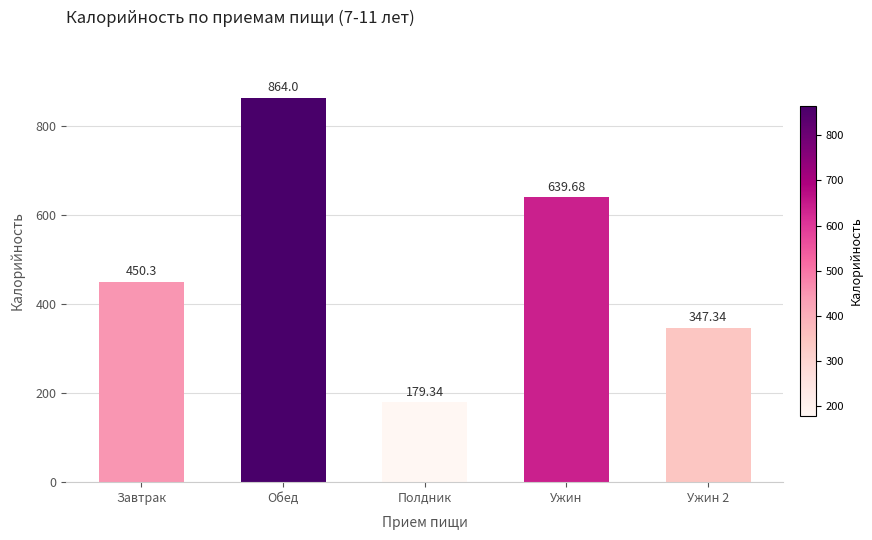

Rank the categories by value from highest to lowest.

Обед, Ужин, Завтрак, Ужин 2, Полдник